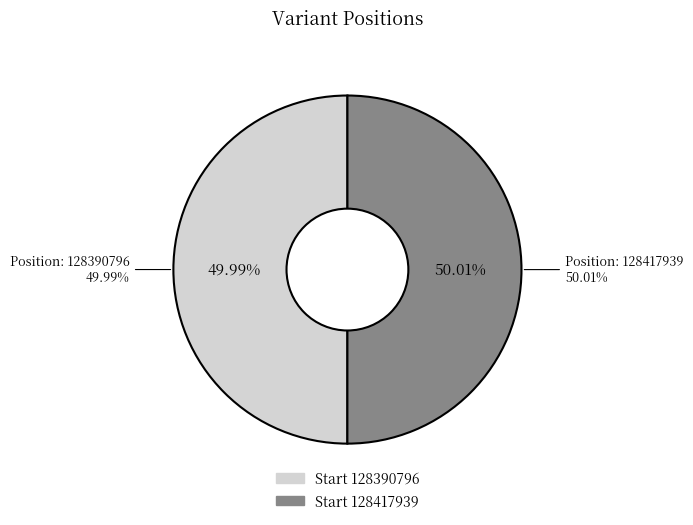

Which category accounts for the majority?

128417939